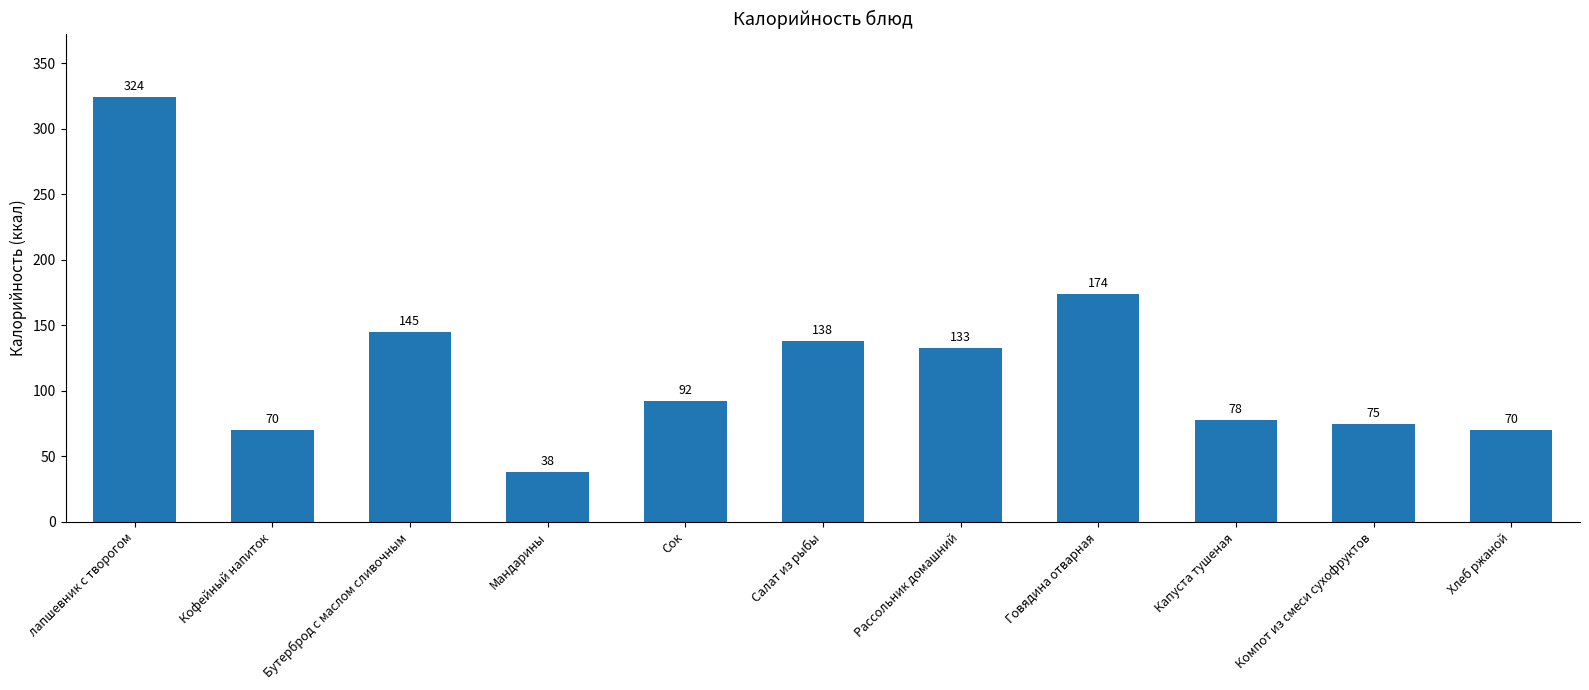

Count the number of data series in this chart.

1